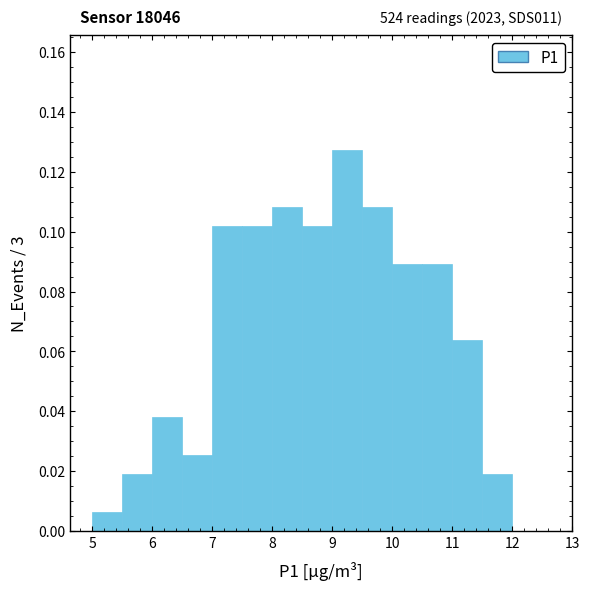

Which range on the x-axis has the tallest bar?

9.0 to 9.5